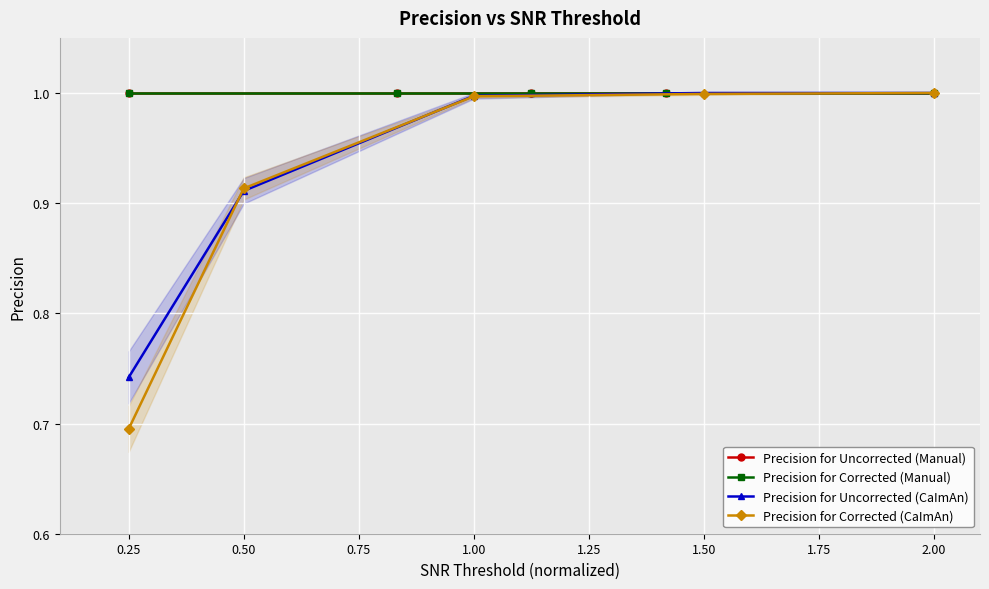

Which has a higher value, 0.50 or 0.25?

0.50